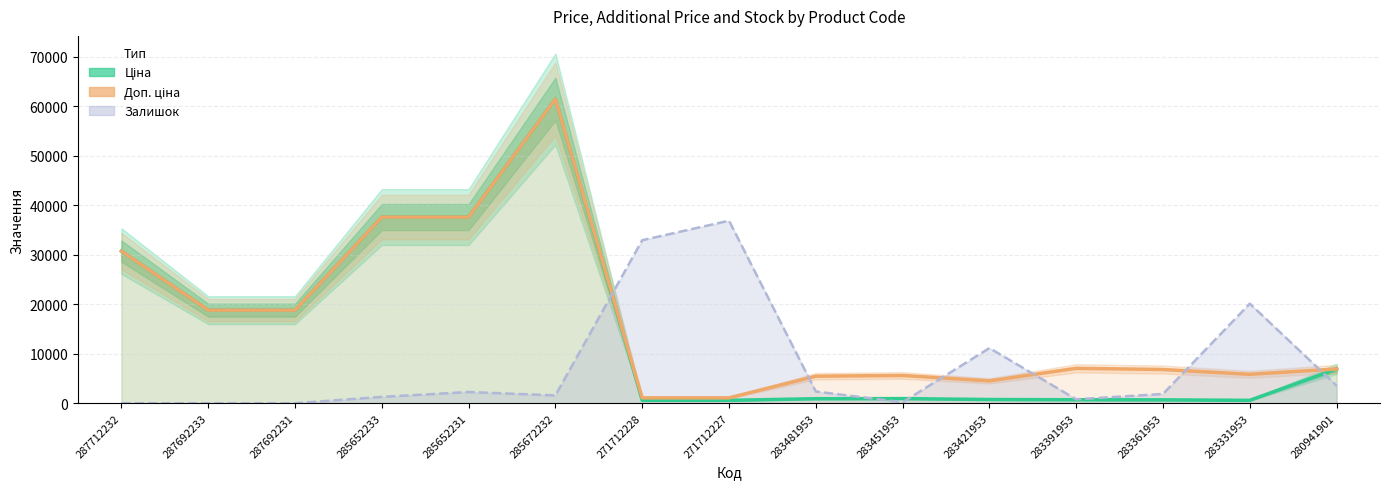

True or false: Ціна has a value of 681.0 at 283361953.

True